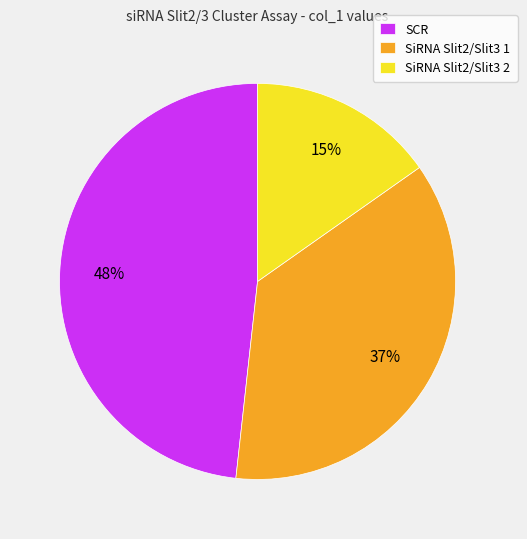

To the nearest percent, what is the average slice percentage?

33%